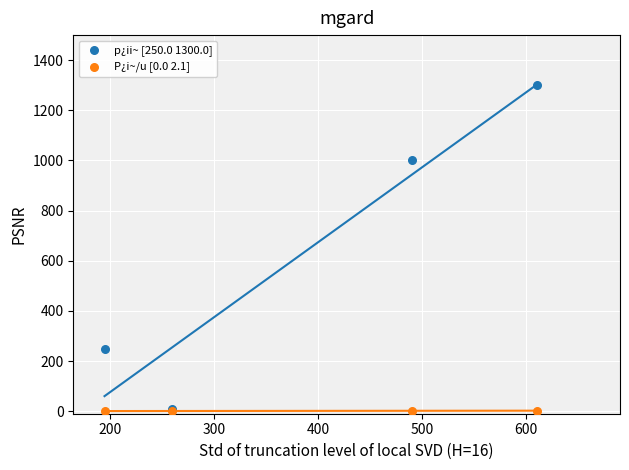

Which series has the largest Y range (max minus min)?

p¿ii~ [250.0 1300.0]